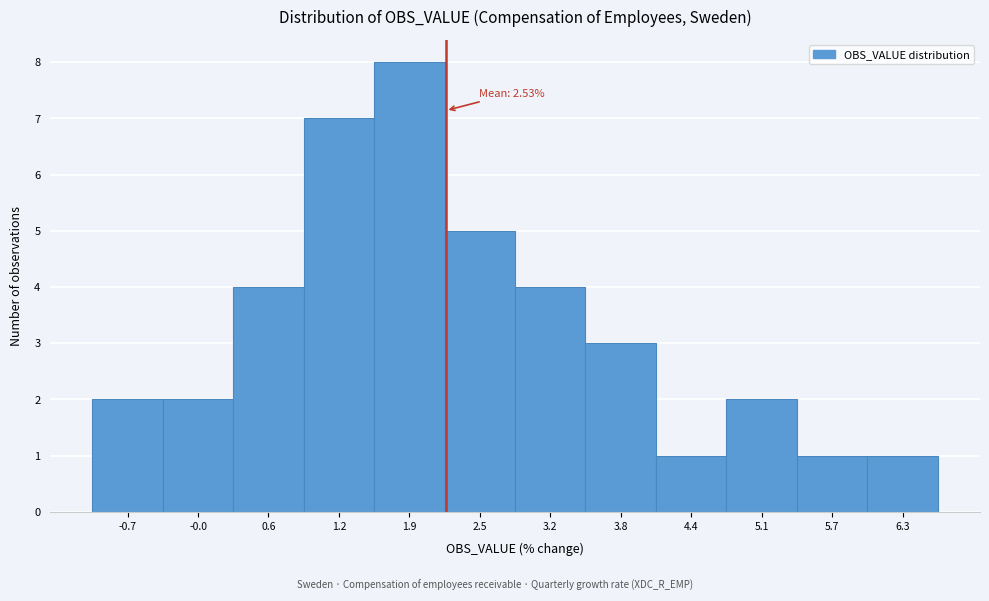

Reading right to left, what are all the values shown in this chart?

6.3=1	5.7=1	5.1=2	4.4=1	3.8=3	3.2=4	2.5=5	1.9=8	1.2=7	0.6=4	-0.0=2	-0.7=2